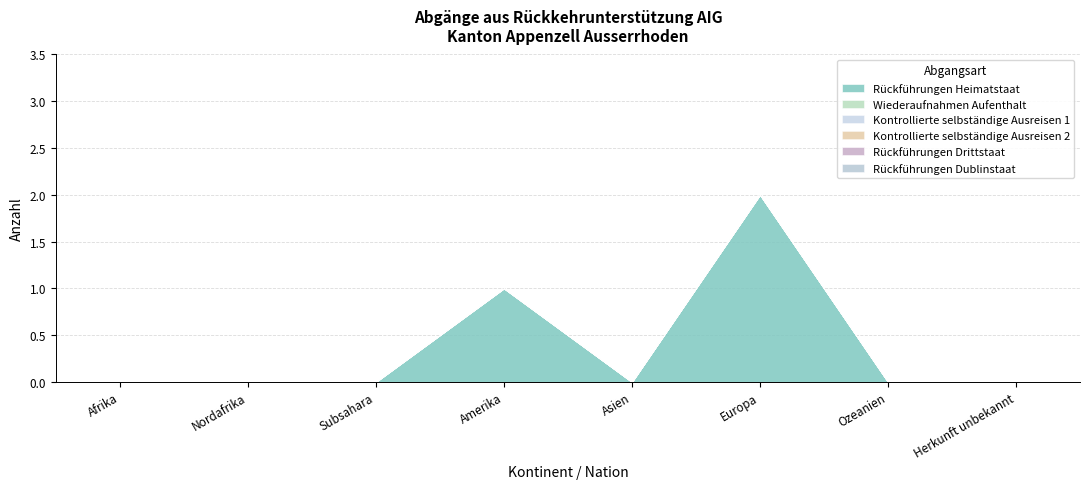

What position from the left is Ozeanien?

7